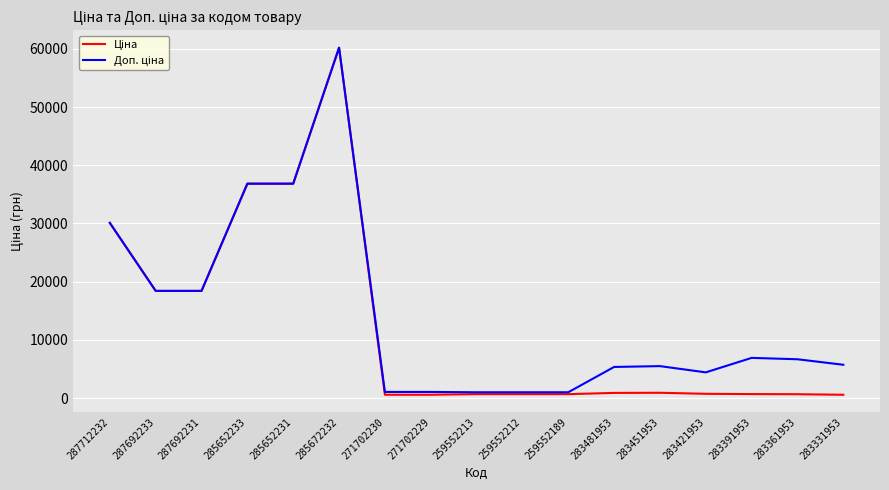

At which category is the sum across all series the highest?

285672232